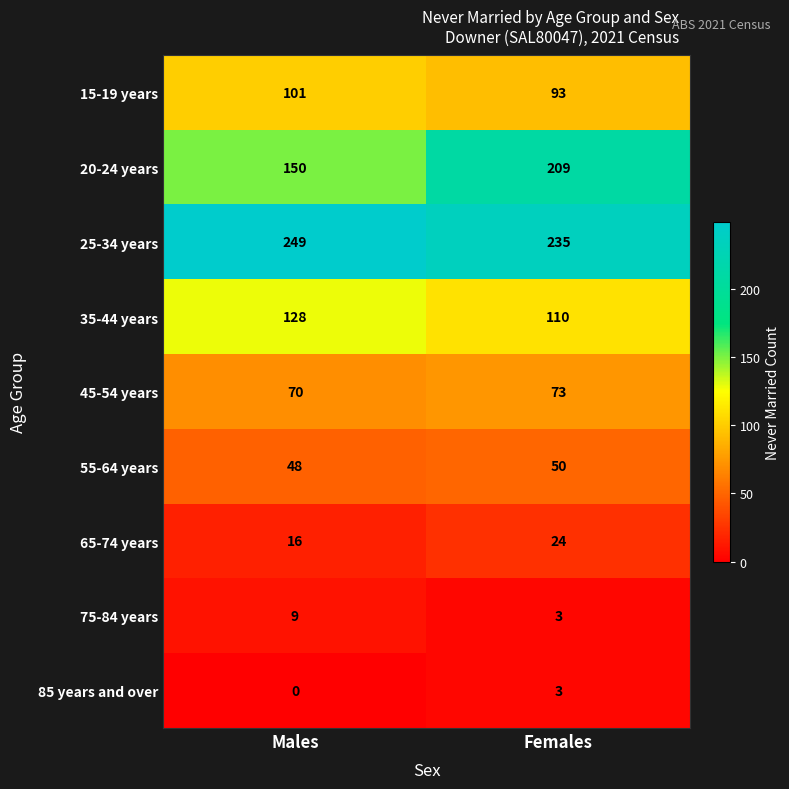

Which series has the largest total across all categories?

25-34 years